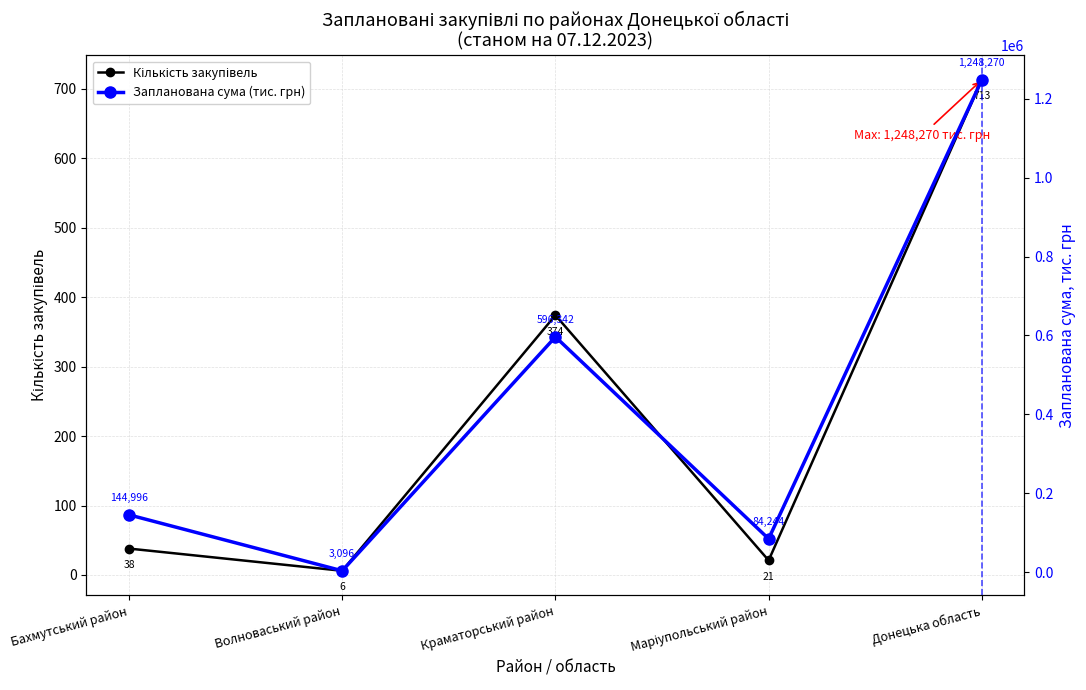

In Кількість закупівель, how many points are lower than both neighbors (excluding endpoints)?

2